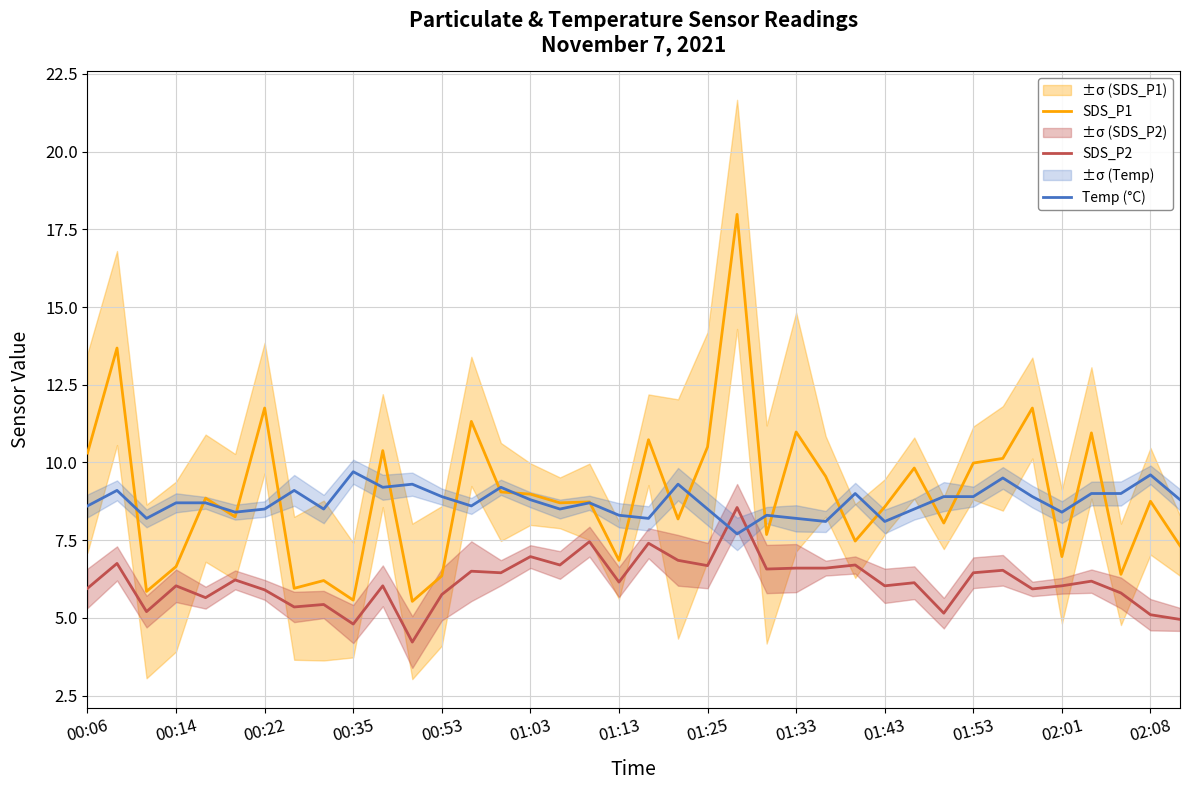

Read the SDS_P2 value at 26.

6.7